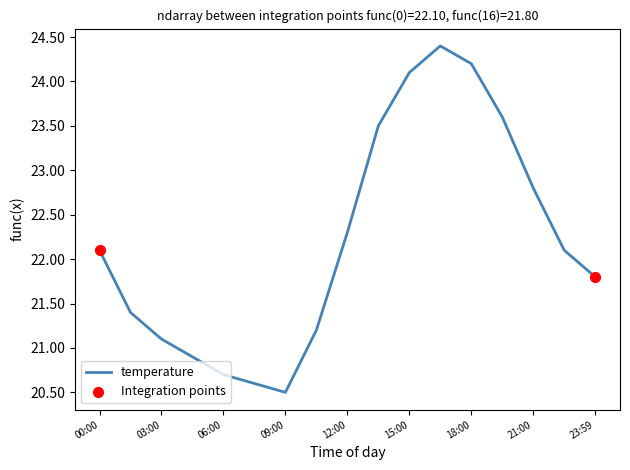

What is the minimum value shown in the chart?

20.5